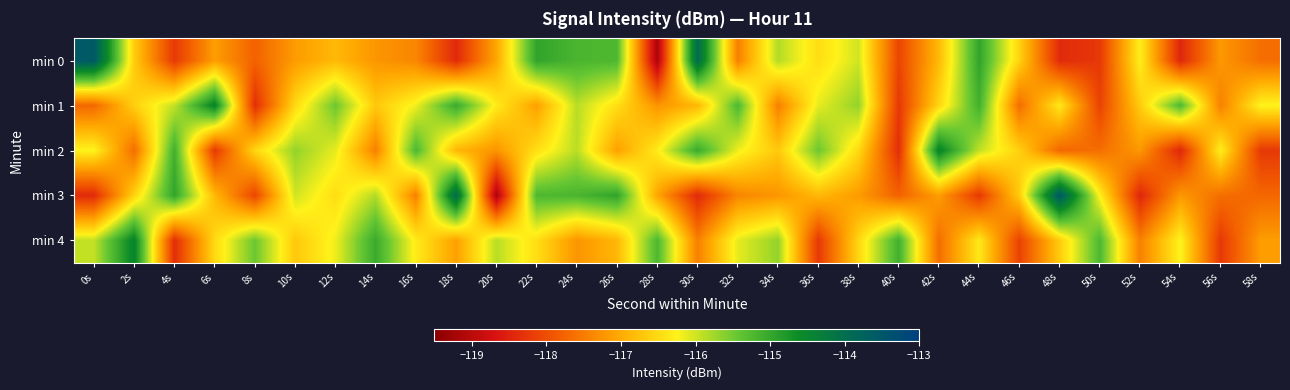

What is the smallest value displayed?

-119.2